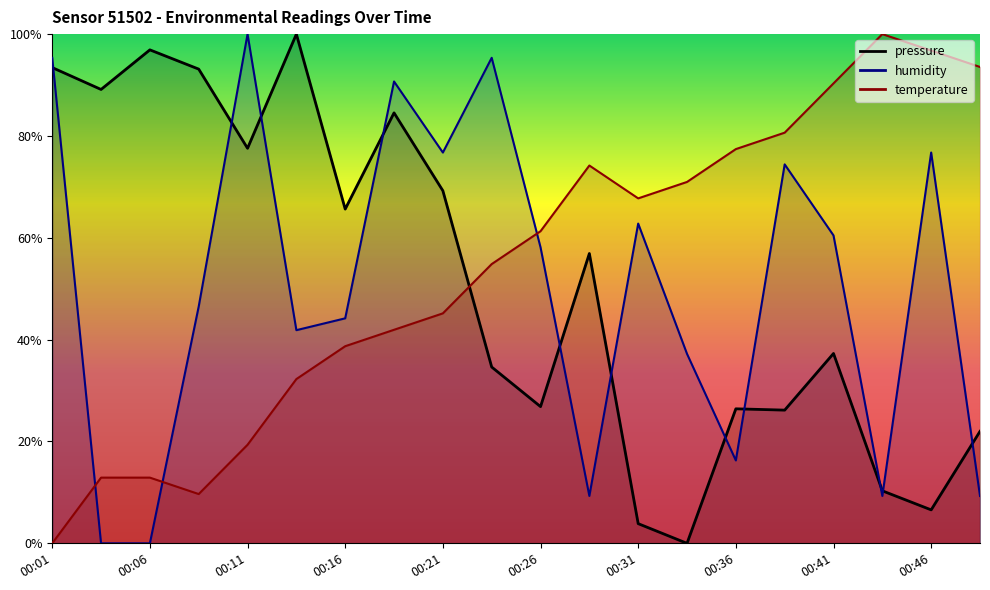

How many values in the pressure series are below 56?

10